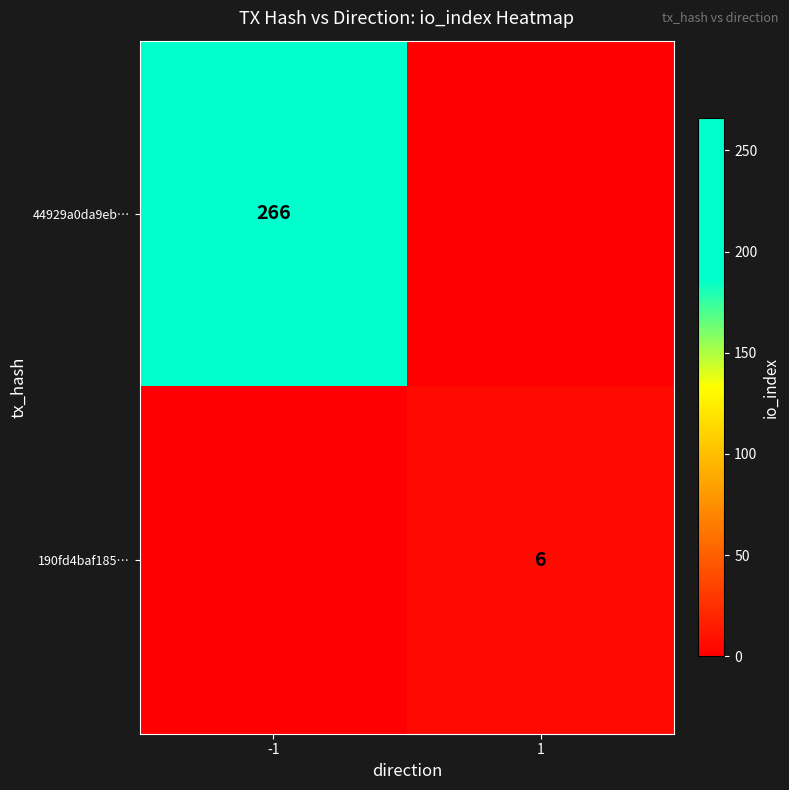

Count the number of categories in the chart.

2